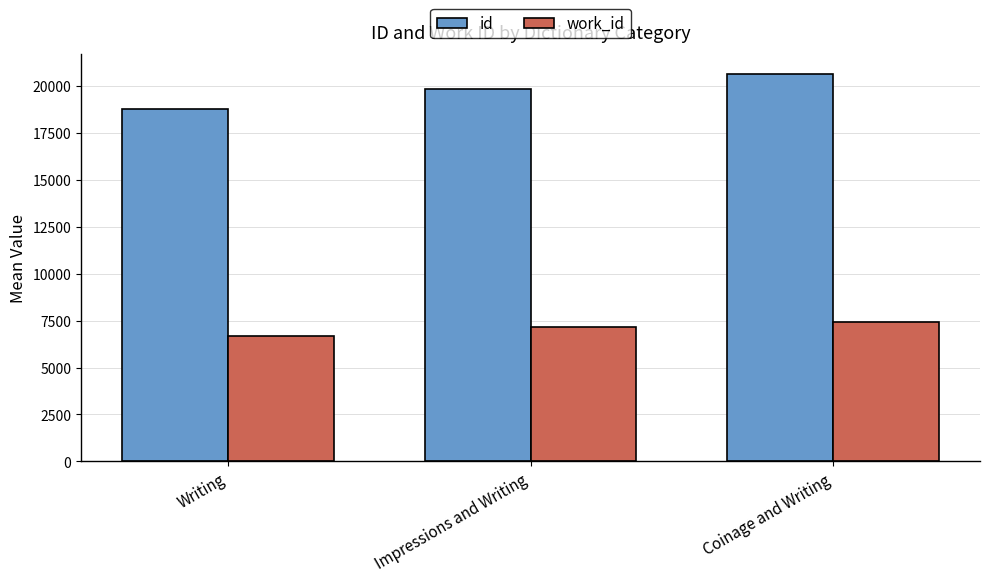

Reading left to right, list all the values displayed in this chart.

id: Writing=18793.4	Impressions and Writing=19834.0	Coinage and Writing=20646.0
work_id: Writing=6678.5	Impressions and Writing=7145.5	Coinage and Writing=7439.0